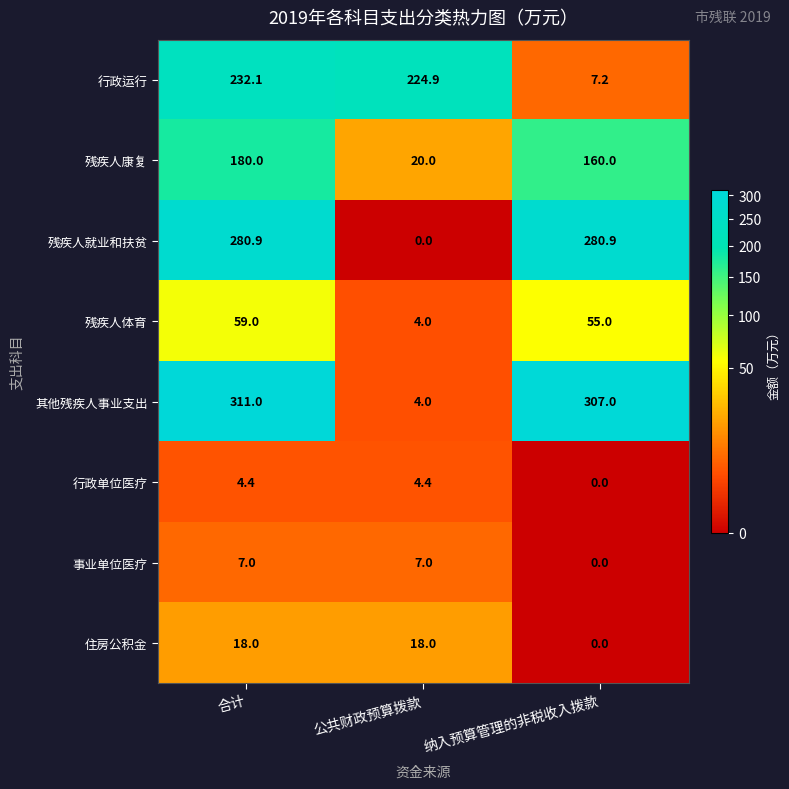

At which label is 事业单位医疗 closest to 3?

纳入预算管理的非税收入拨款